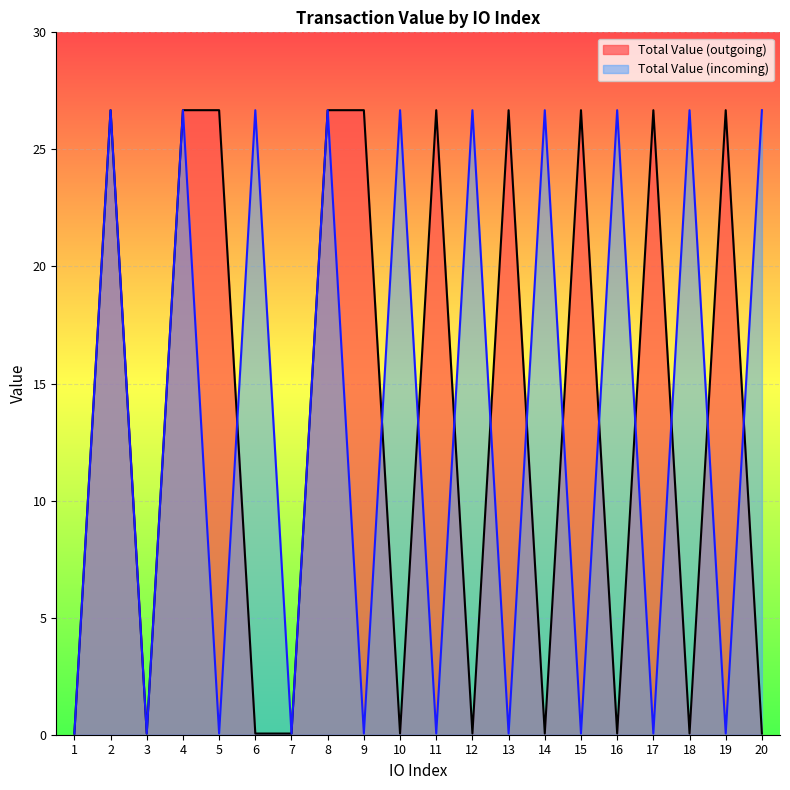

The value of Total Value (outgoing) at 7 is 0.1. True or false?

True